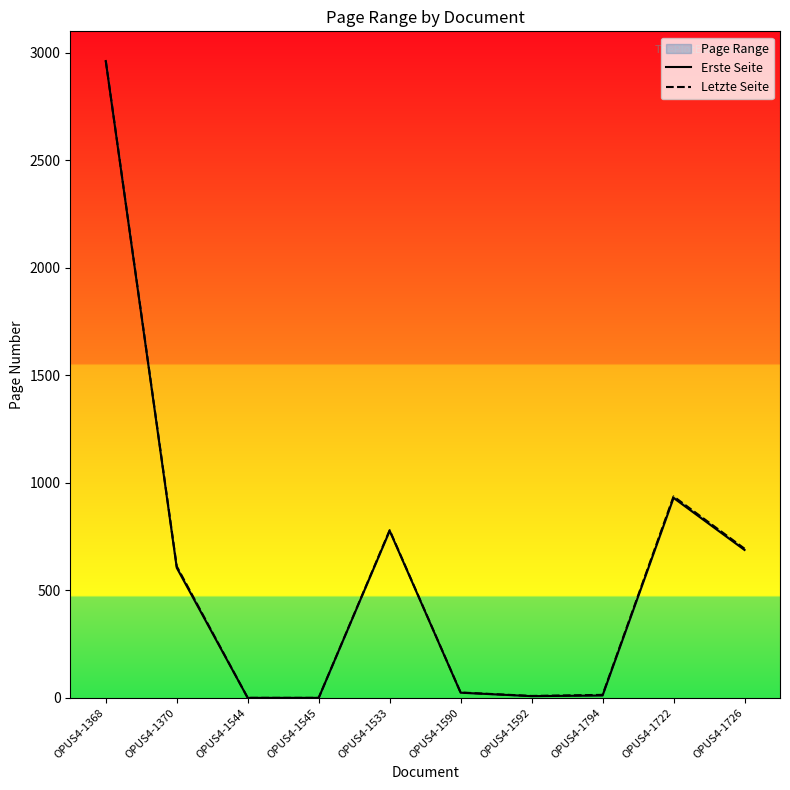

How many lines are shown in the chart?

2